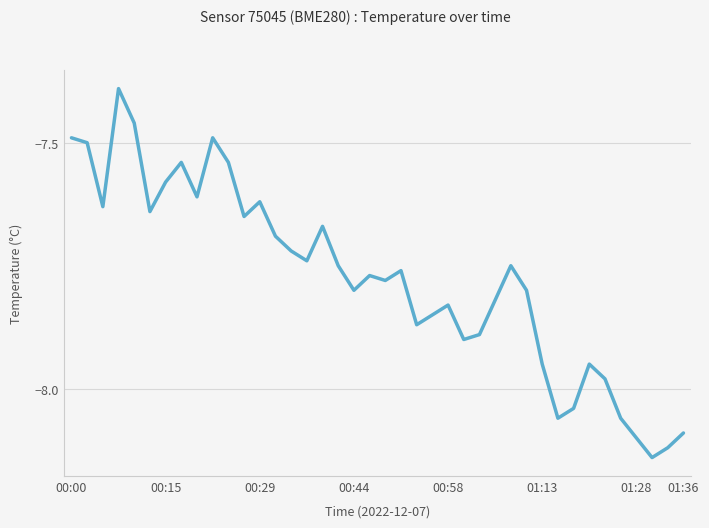

Is it true that the value at 00:29 is -4.5?

False